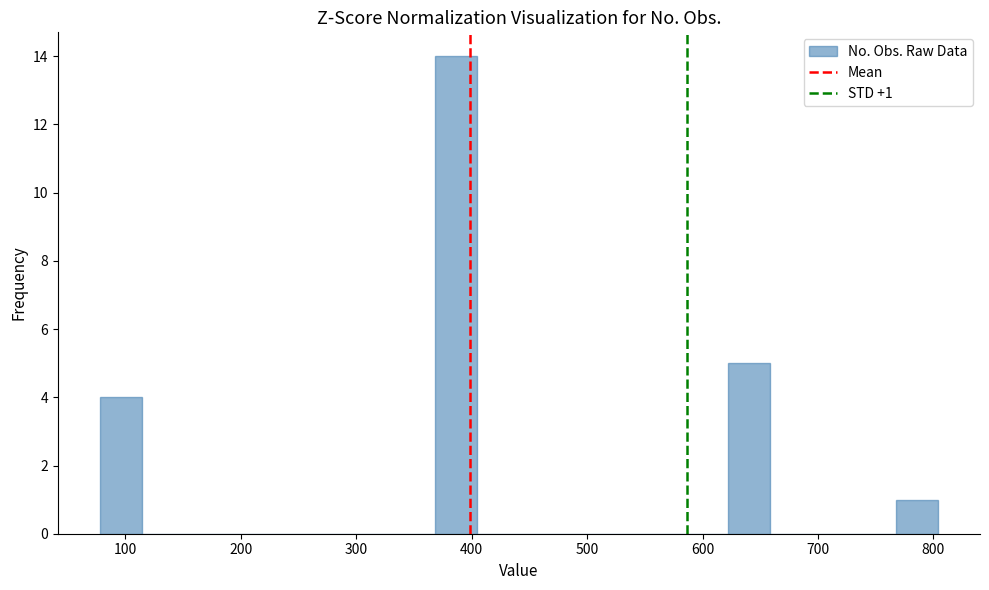

Read against the x-axis, roughly where is the centre of the tallest bar?

390